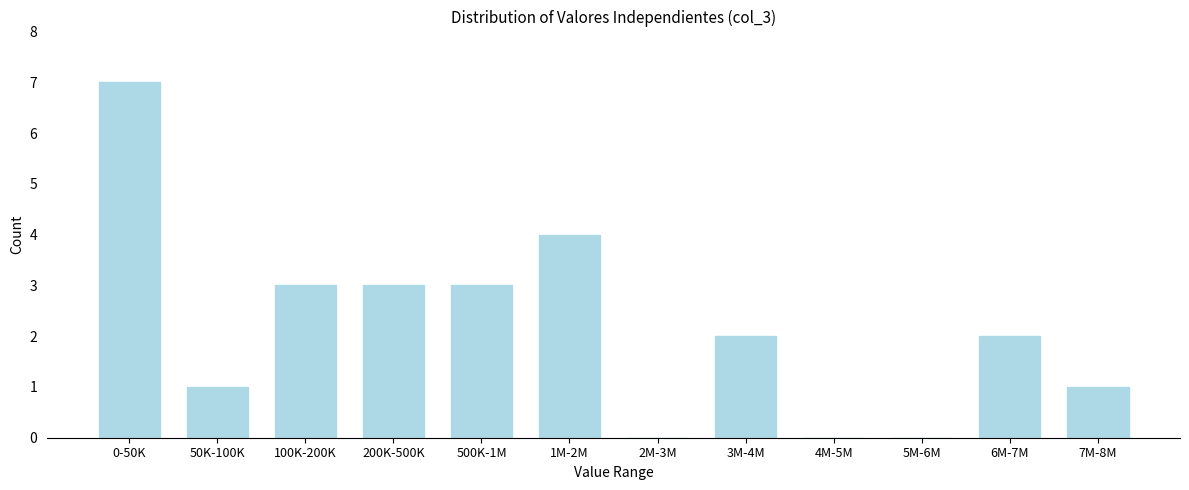

Reading left to right, transcribe all the data shown in this chart.

0-50K=7	50K-100K=1	100K-200K=3	200K-500K=3	500K-1M=3	1M-2M=4	2M-3M=0	3M-4M=2	4M-5M=0	5M-6M=0	6M-7M=2	7M-8M=1